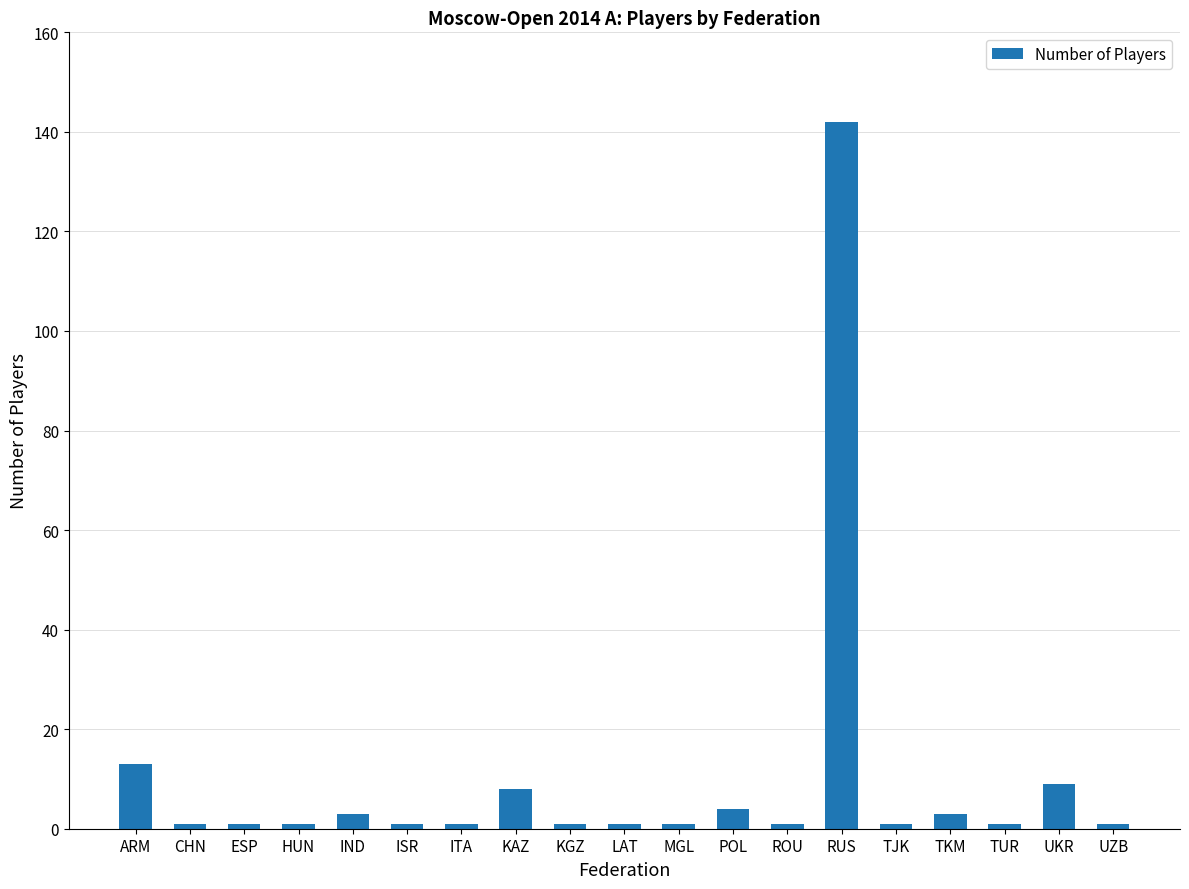

What is the maximum value shown in the chart?

142